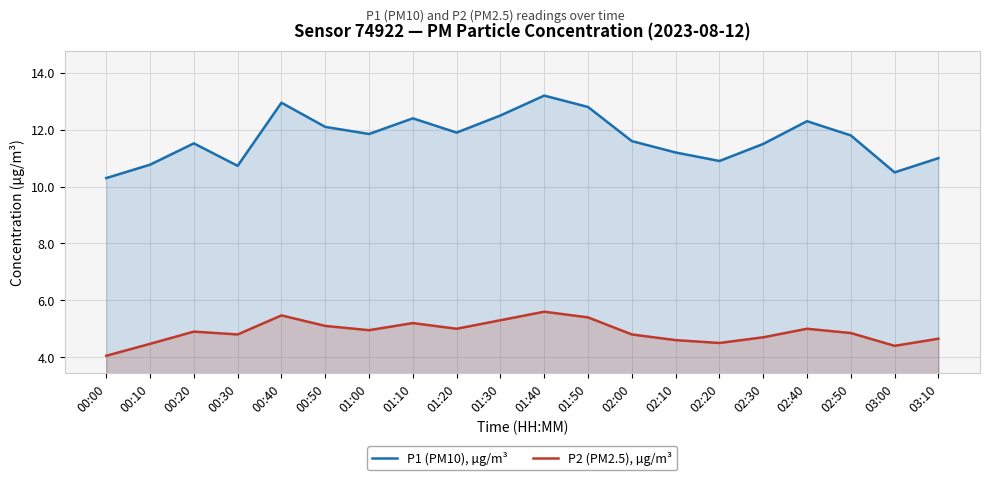

Which series changed the most between 00:10 and 00:50?

P1 (PM10), µg/m³